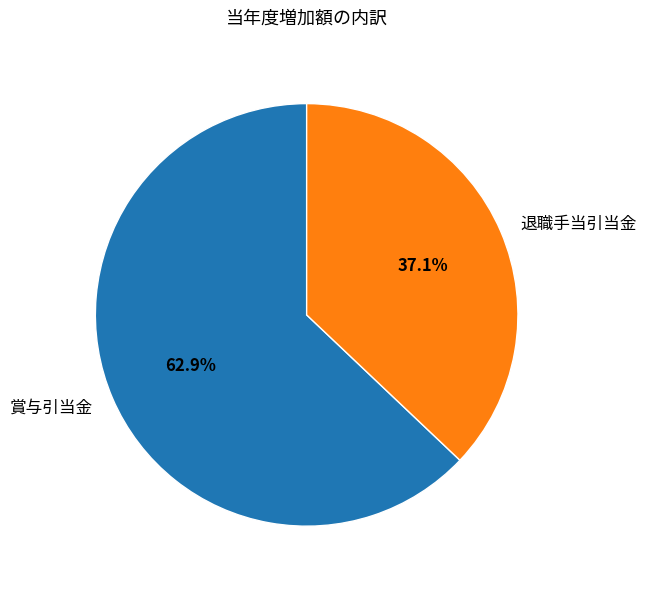

Does 退職手当引当金 represent more than half of the total?

No